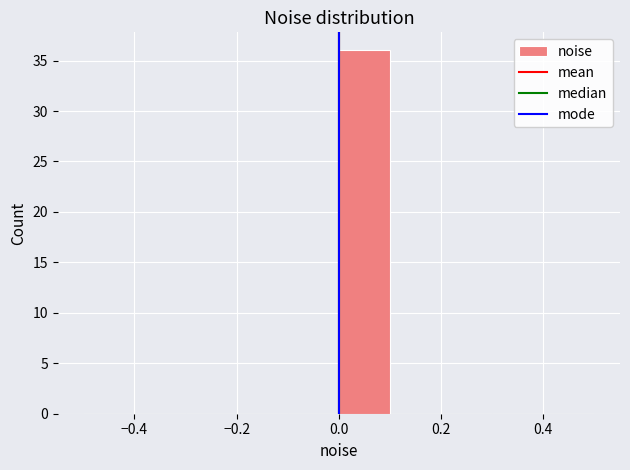

Reading left to right, transcribe this chart: for each bar, give the range it covers on the x-axis and its height. The values are not printed on the chart, so give them approximately, as read against the axis.

-0.5 to -0.4: 0
-0.4 to -0.3: 0
-0.3 to -0.2: 0
-0.2 to -0.1: 0
-0.1 to 0.0: 0
0.0 to 0.1: 36
0.1 to 0.2: 0
0.2 to 0.3: 0
0.3 to 0.4: 0
0.4 to 0.5: 0